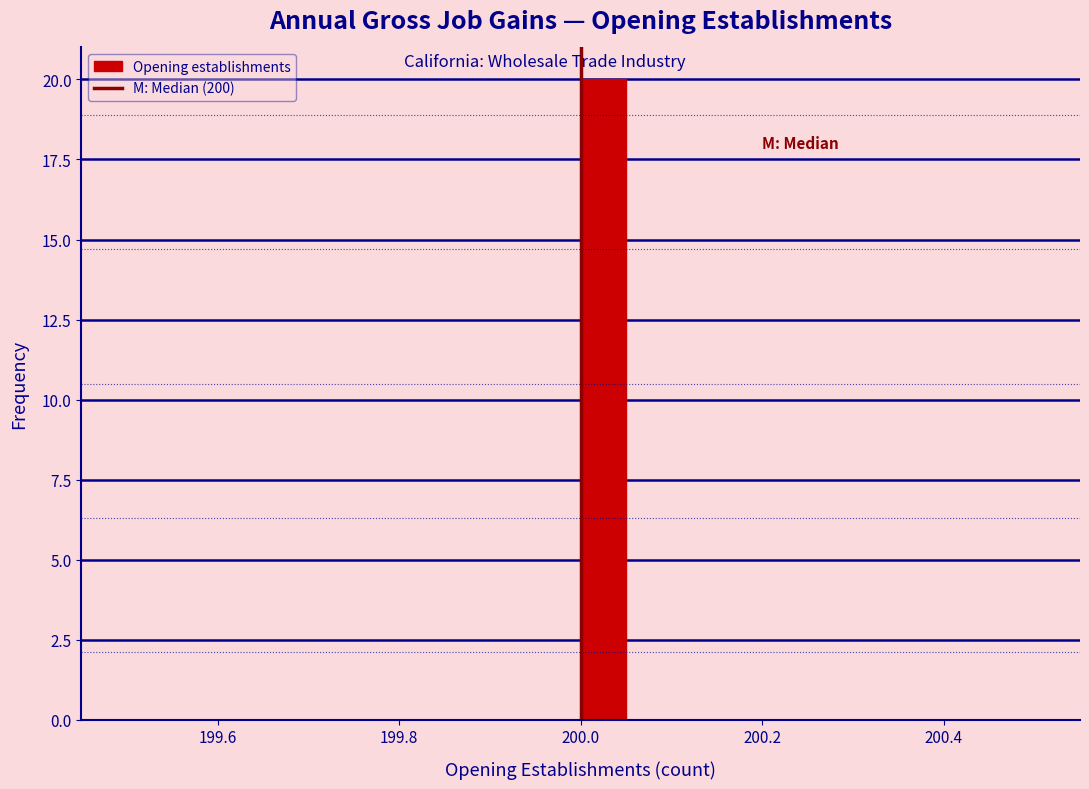

Read against the x-axis, roughly where is the centre of the tallest bar?

200.02